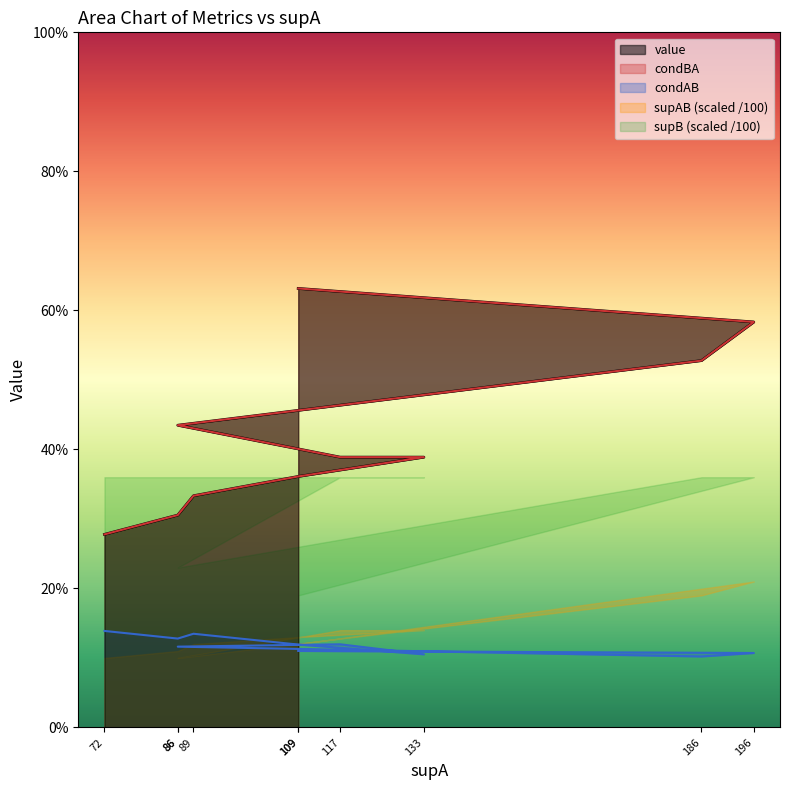

Which series changed the most between 109 and 109?

value